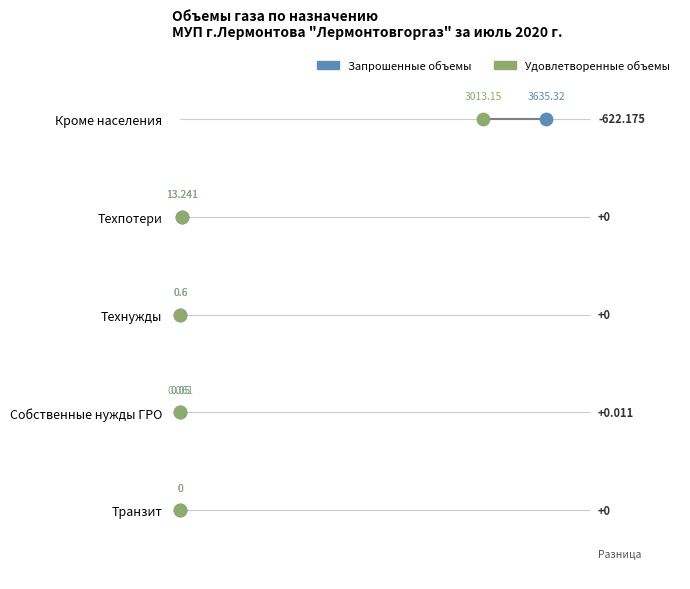

Which series reaches the minimum Y coordinate?

Запрошенные объемы